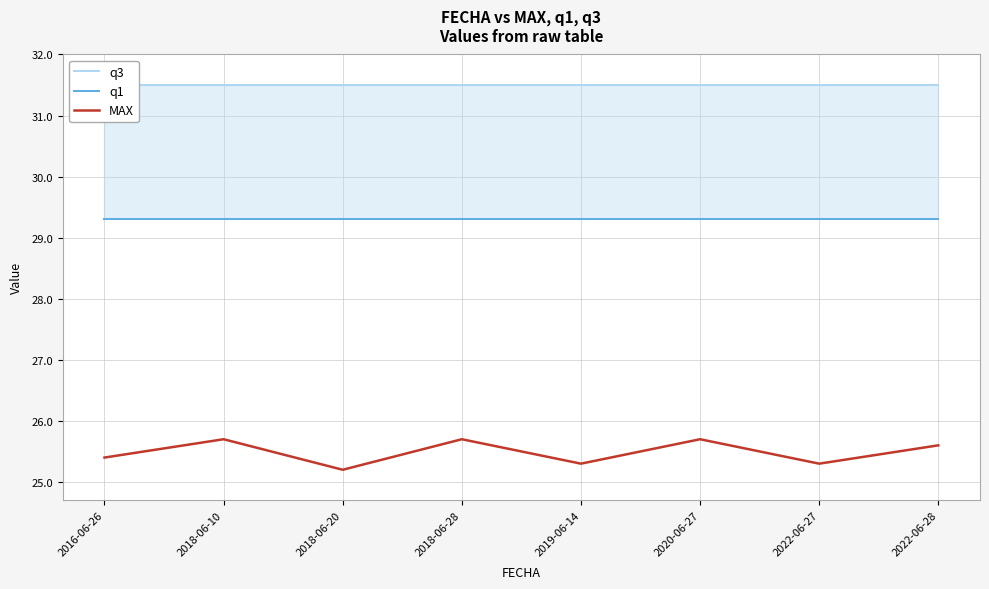

What is the value of the q3 point at the 5th from the left?

31.5